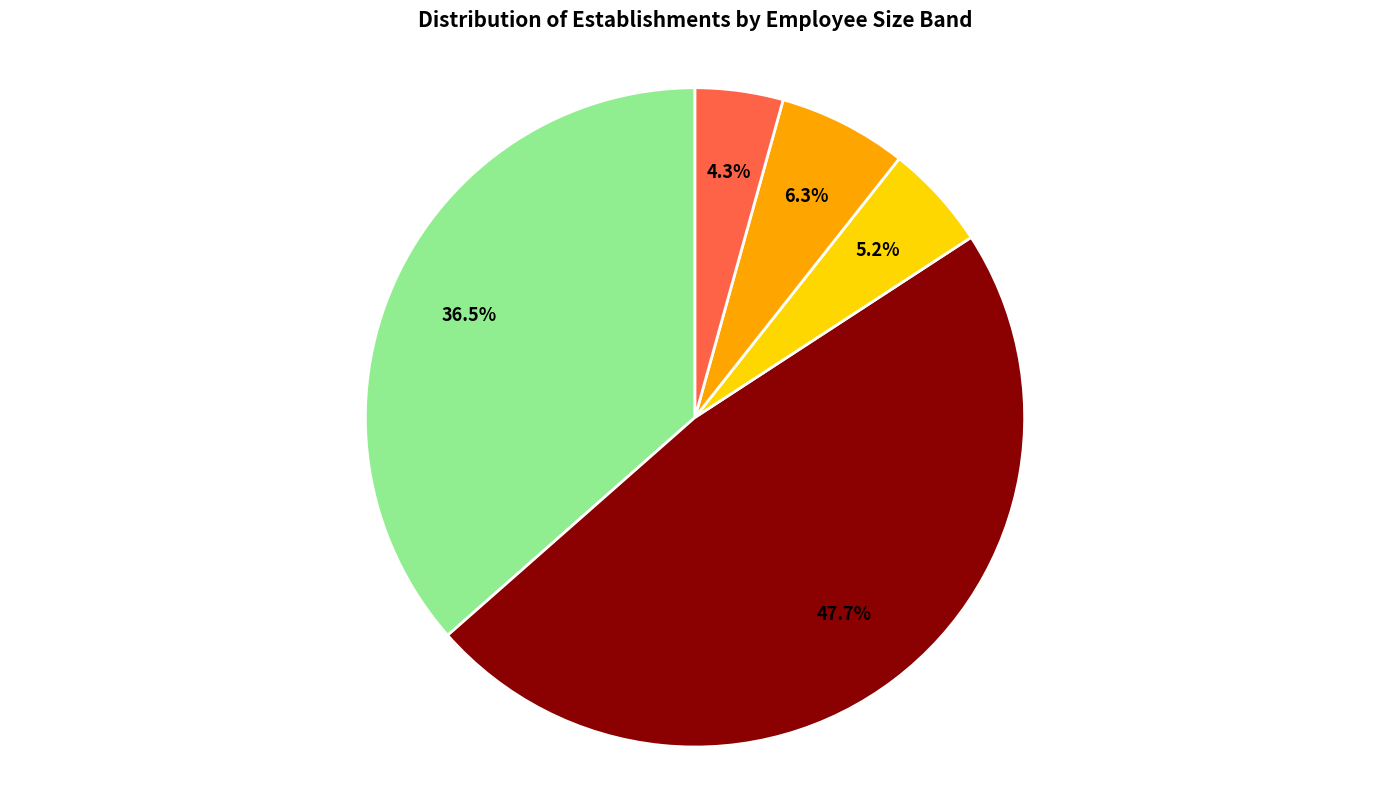

Is there a majority slice in this chart?

No